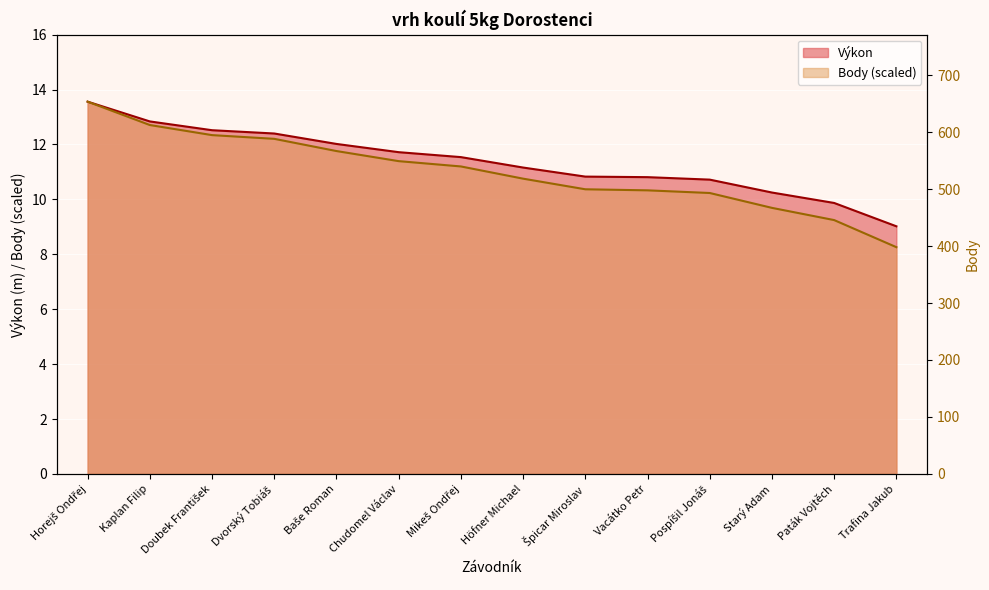

What position from the left is Baše Roman?

5